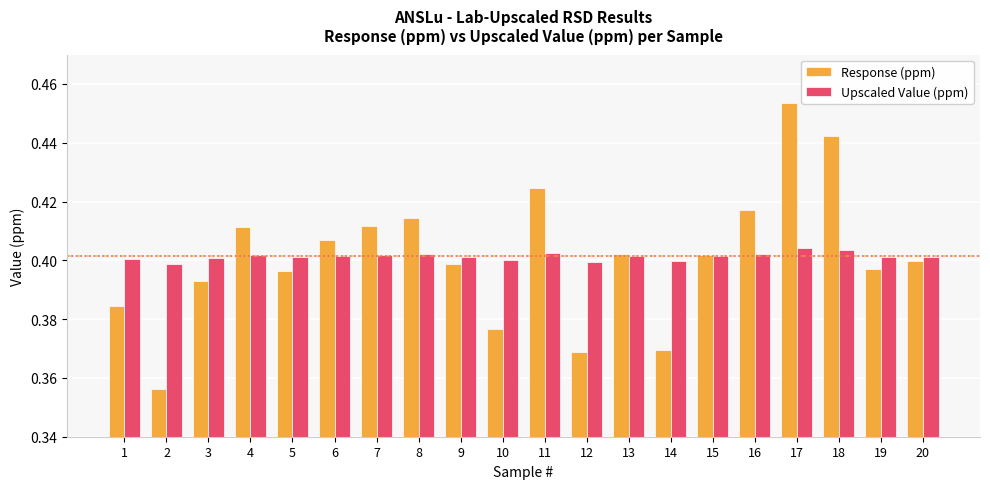

How many Response (ppm) values are between 0 and 1?

20